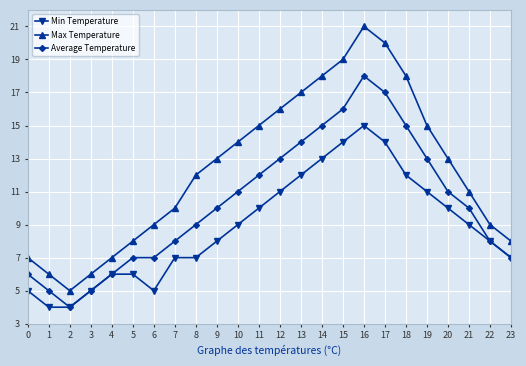

What is the value of the Min Temperature point at the 5th from the left?

6